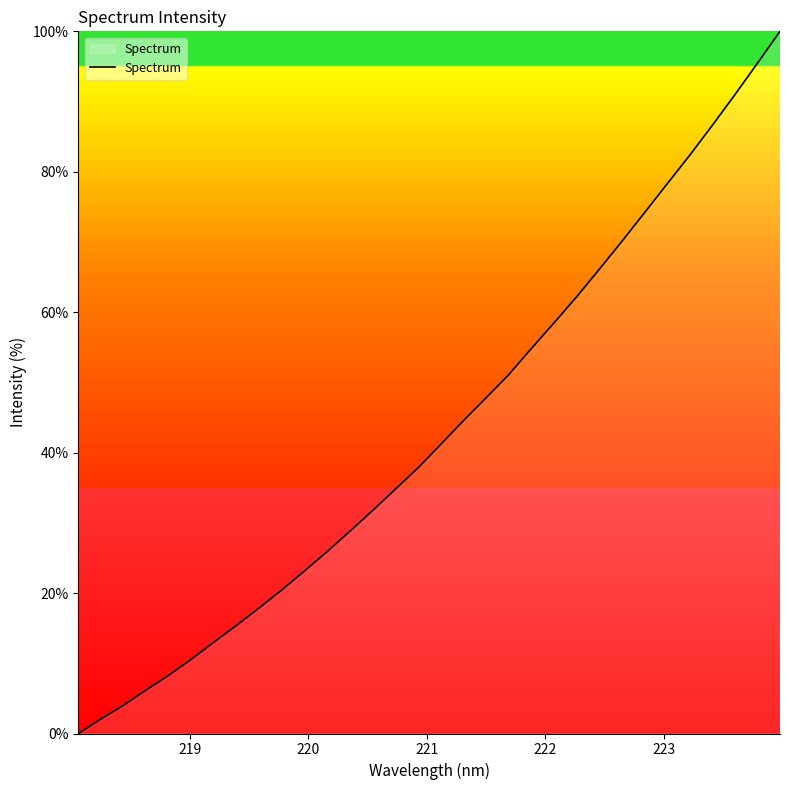

What is the greatest value displayed?

100.0